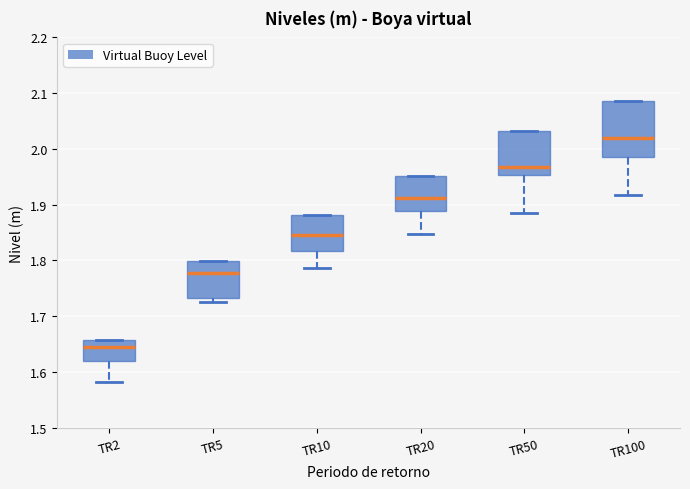

Comparing the boxes themselves (not the whiskers), which one is the tallest?

TR100